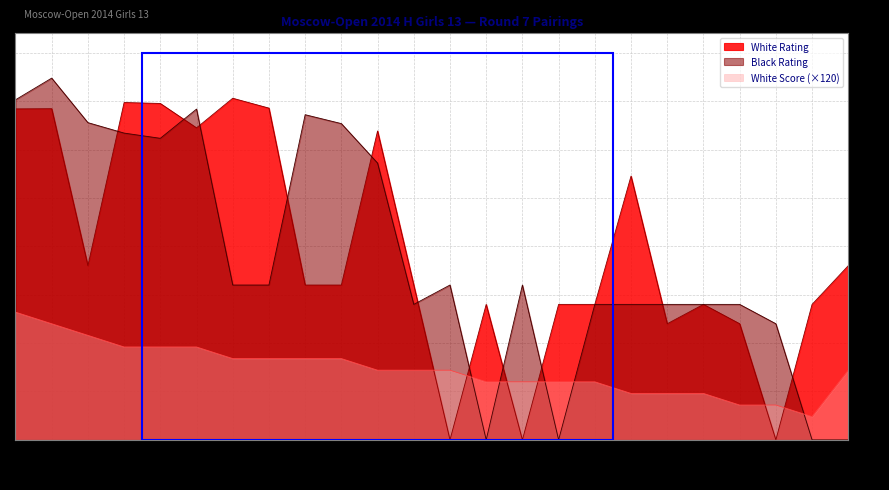

At which label does White Score first exceed 360?

1